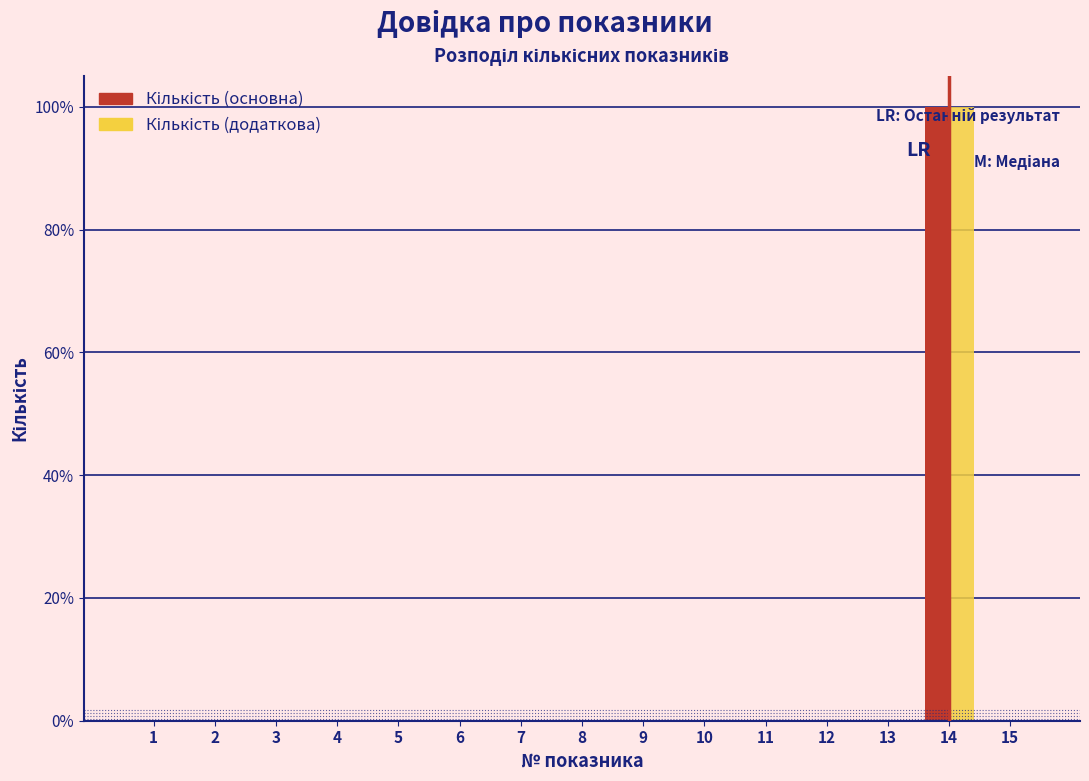

At which category is the sum across all series the highest?

14